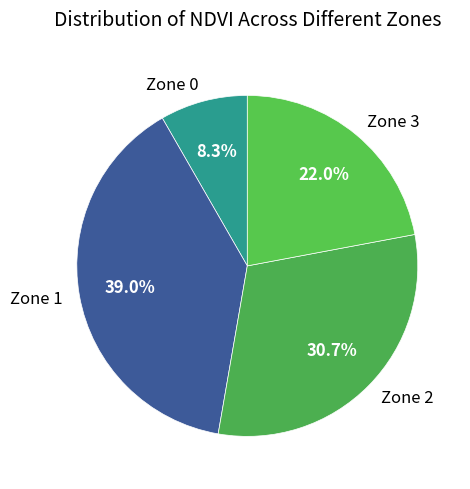

How much of the chart is everything except Zone 0?

91.7%